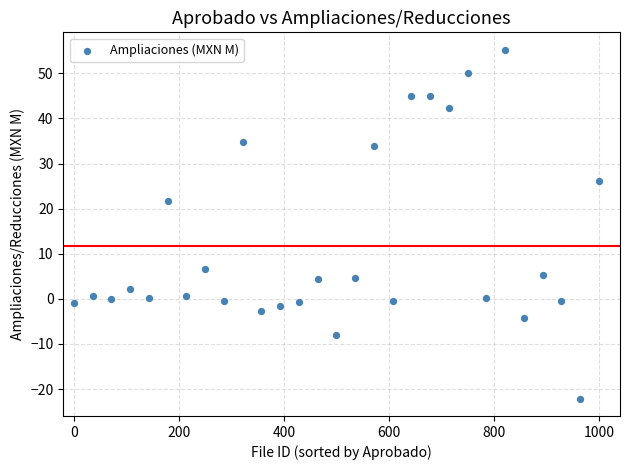

What is the range of X values (max minus min)?

1000.0